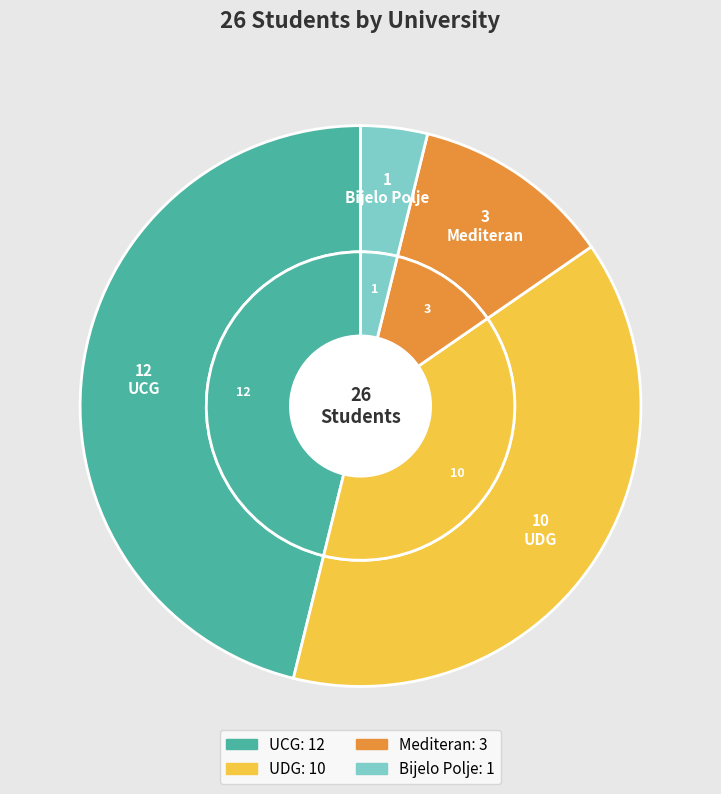

What percentage is NOT represented by Mediteran?

88.5%